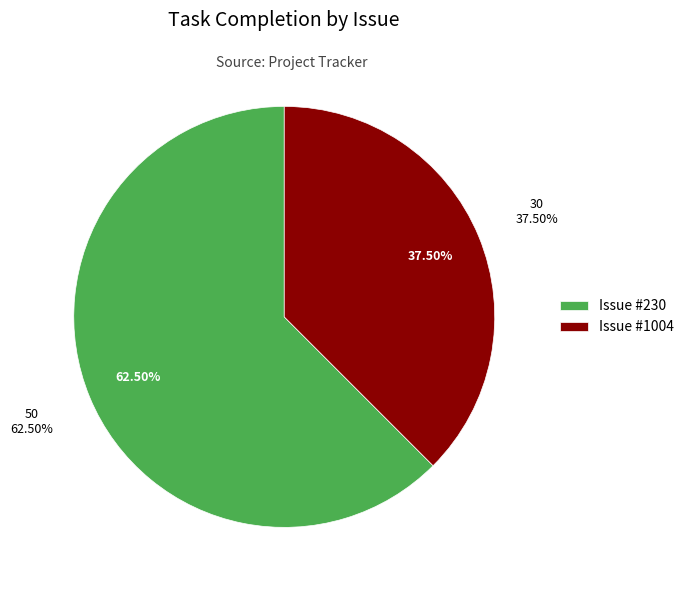

Is the sum of 1560 and 1041 greater than half?

No